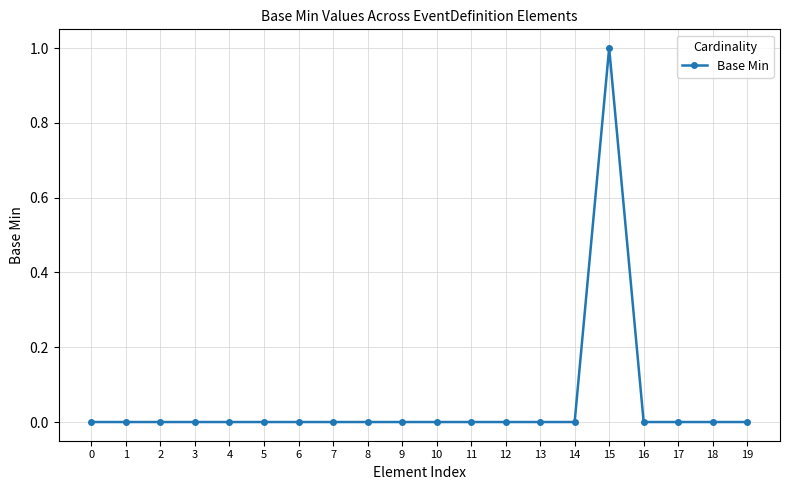

Reading left to right, extract all data points from this chart.

0=0	1=0	2=0	3=0	4=0	5=0	6=0	7=0	8=0	9=0	10=0	11=0	12=0	13=0	14=0	15=1	16=0	17=0	18=0	19=0